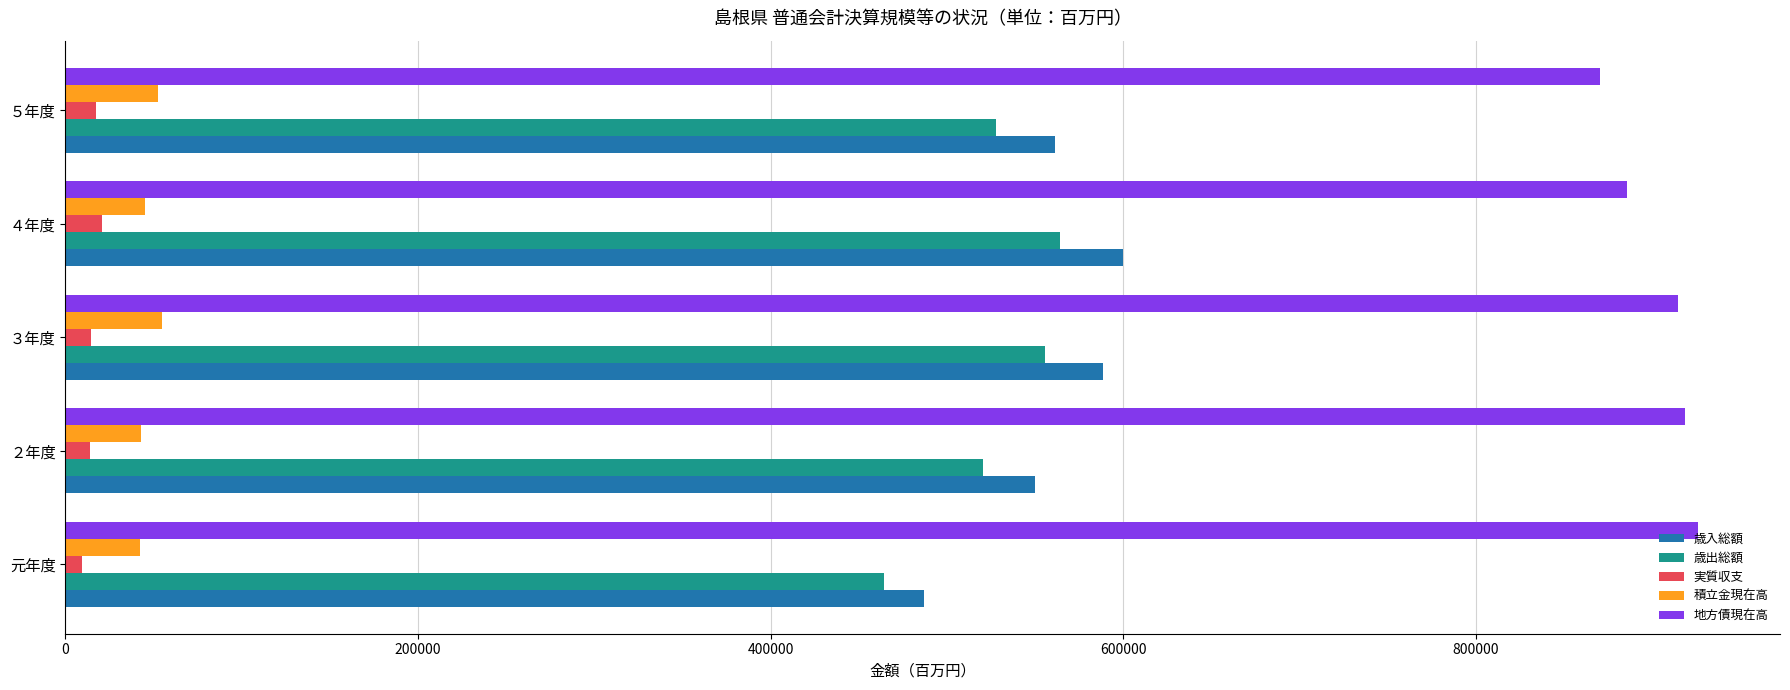

What is the lowest value of the 実質収支 series?

9479